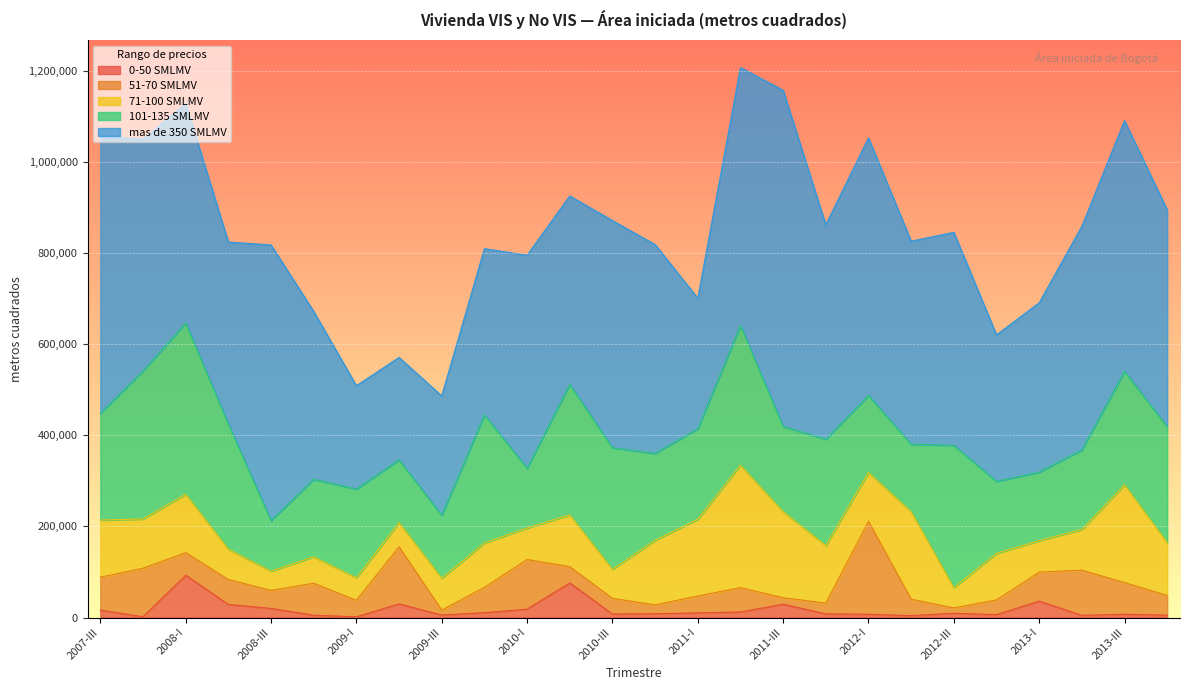

Where is the first local maximum for 71-100 SMLMV?

2008-I